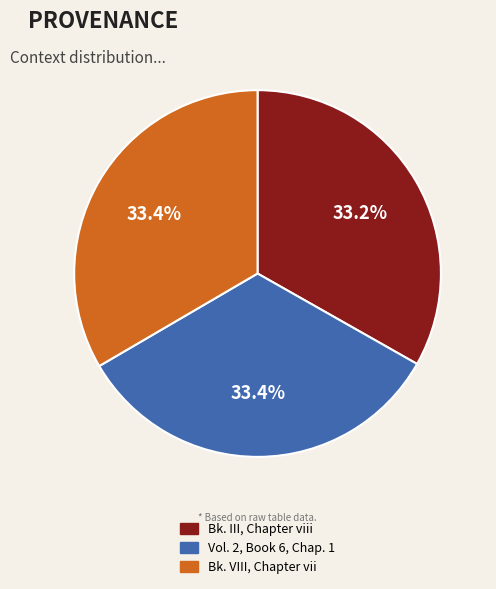

Is it true that Bk. VIII, Chapter vii is 40% of the pie?

False